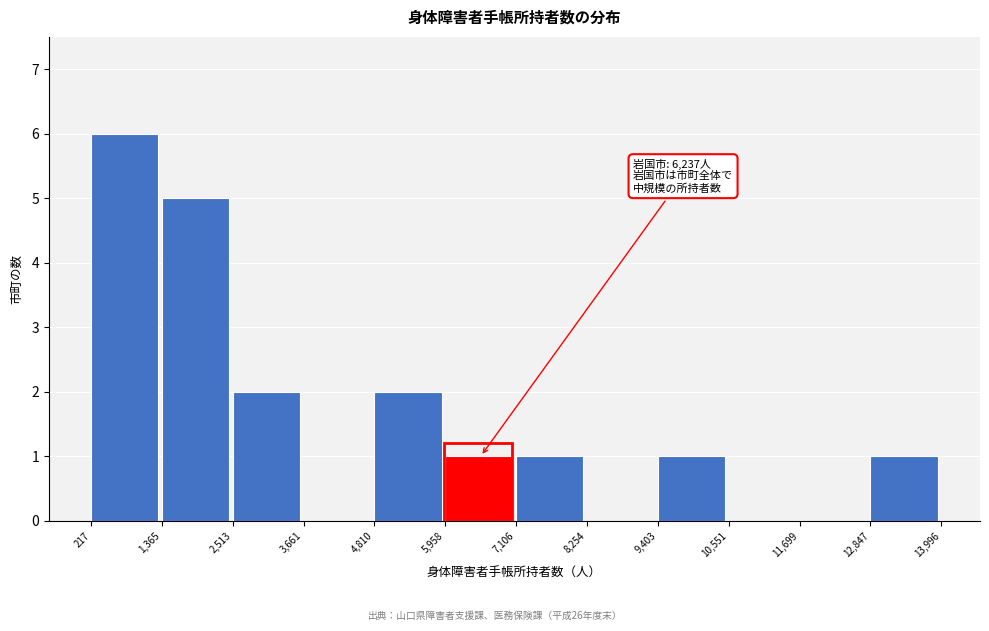

Which range on the x-axis has the tallest bar?

217 to 1,365